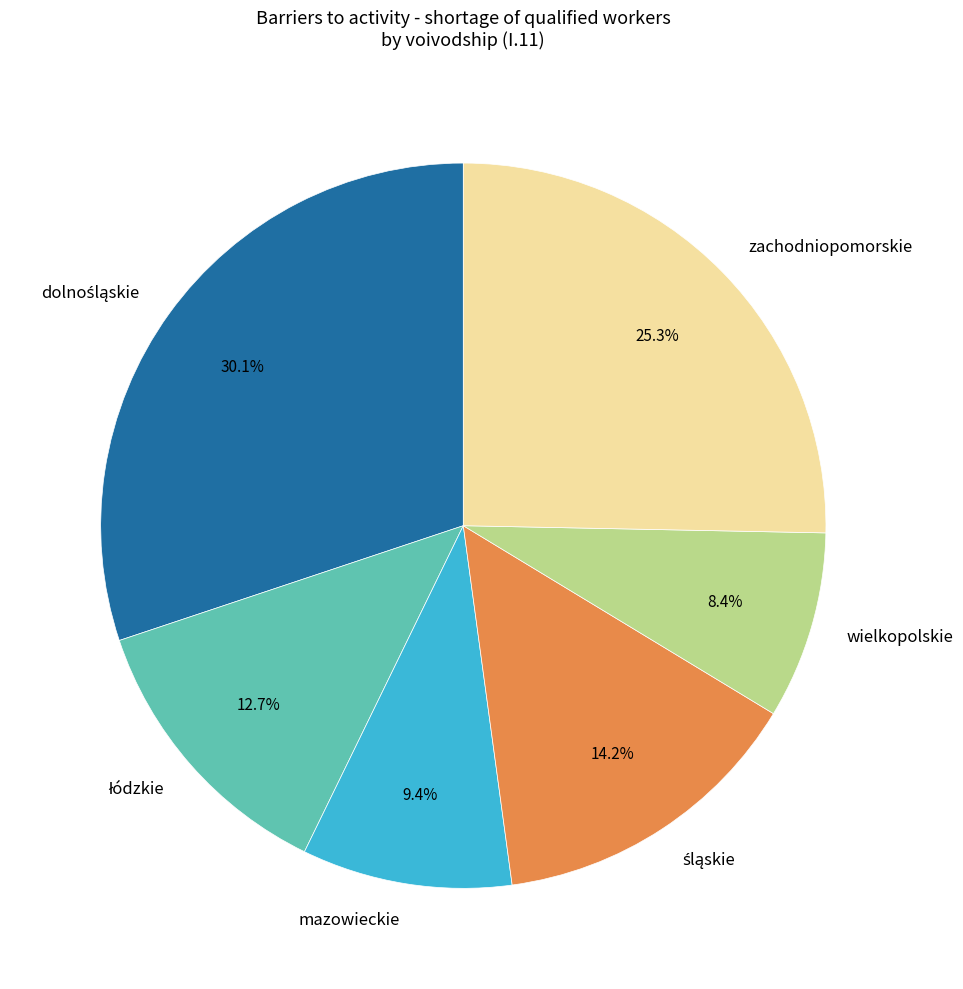

Which slice is the smallest?

wielkopolskie